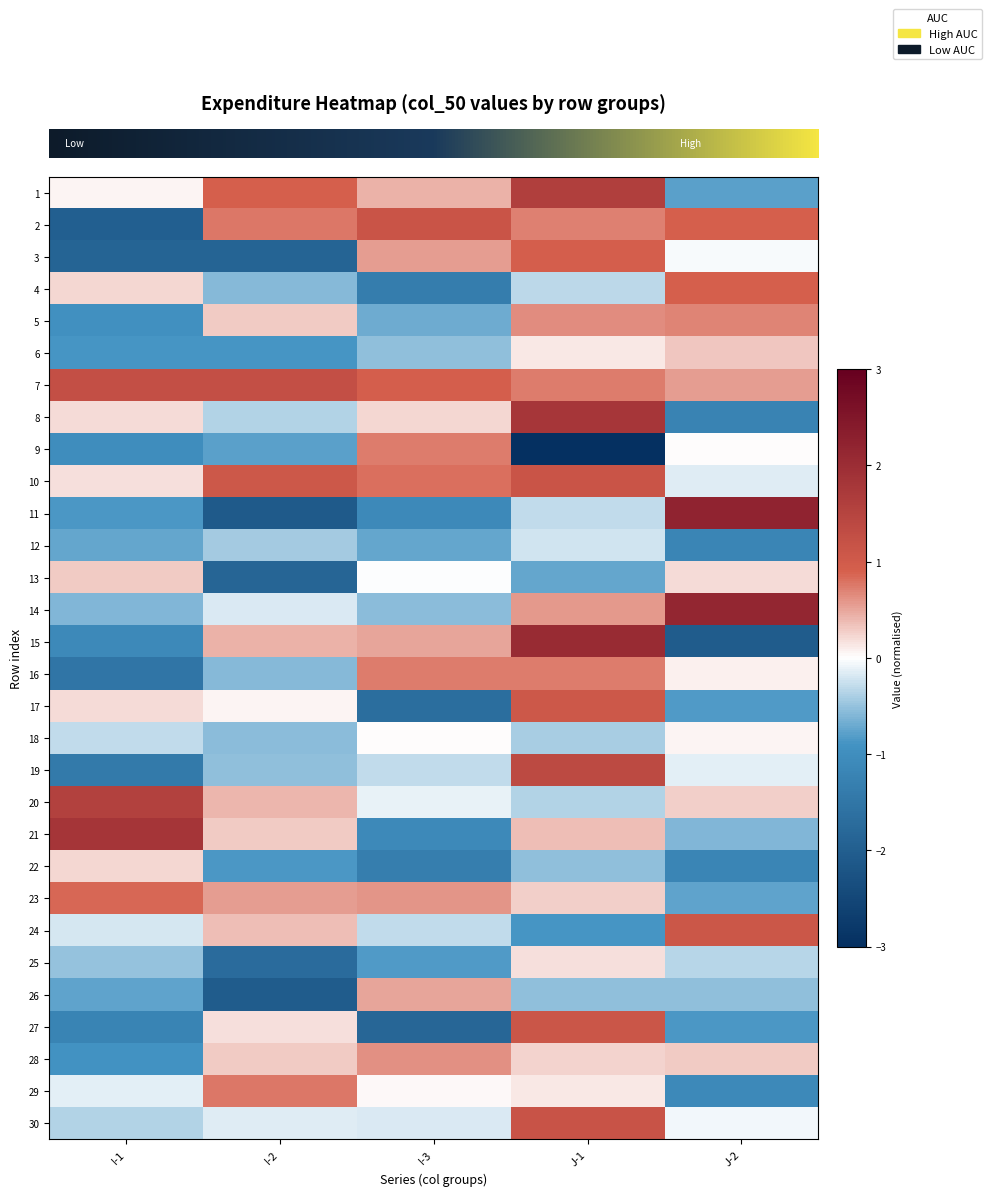

Which label corresponds to the largest value in the chart?

J-2